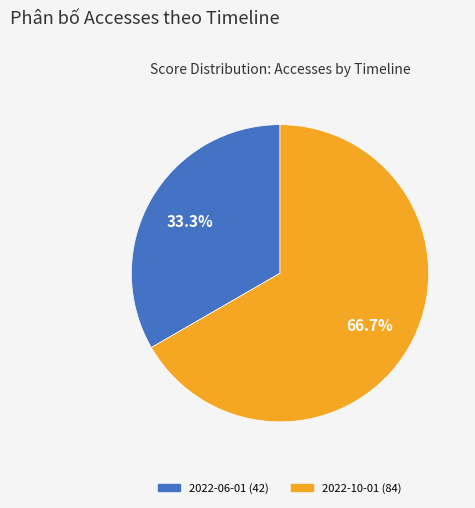

Is there any slice that represents more than half of the pie?

Yes